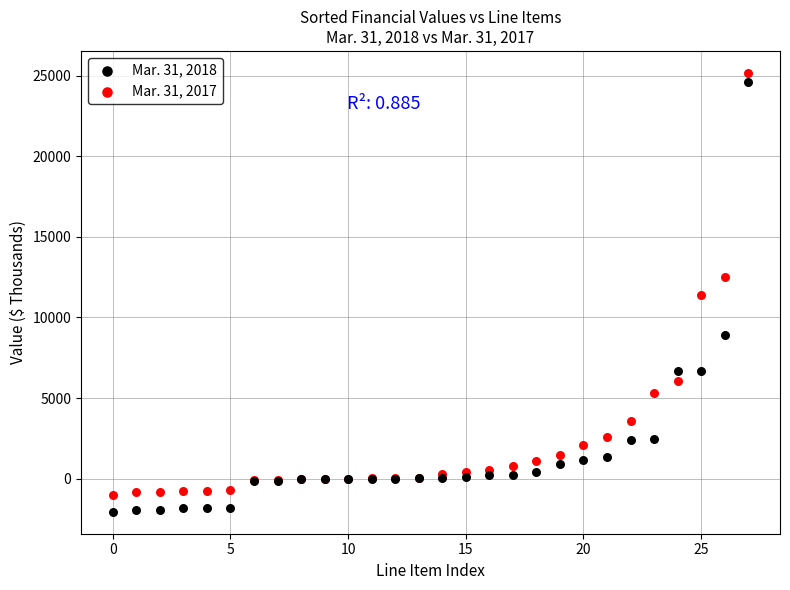

Which series has the largest Y range (max minus min)?

Mar. 31, 2018